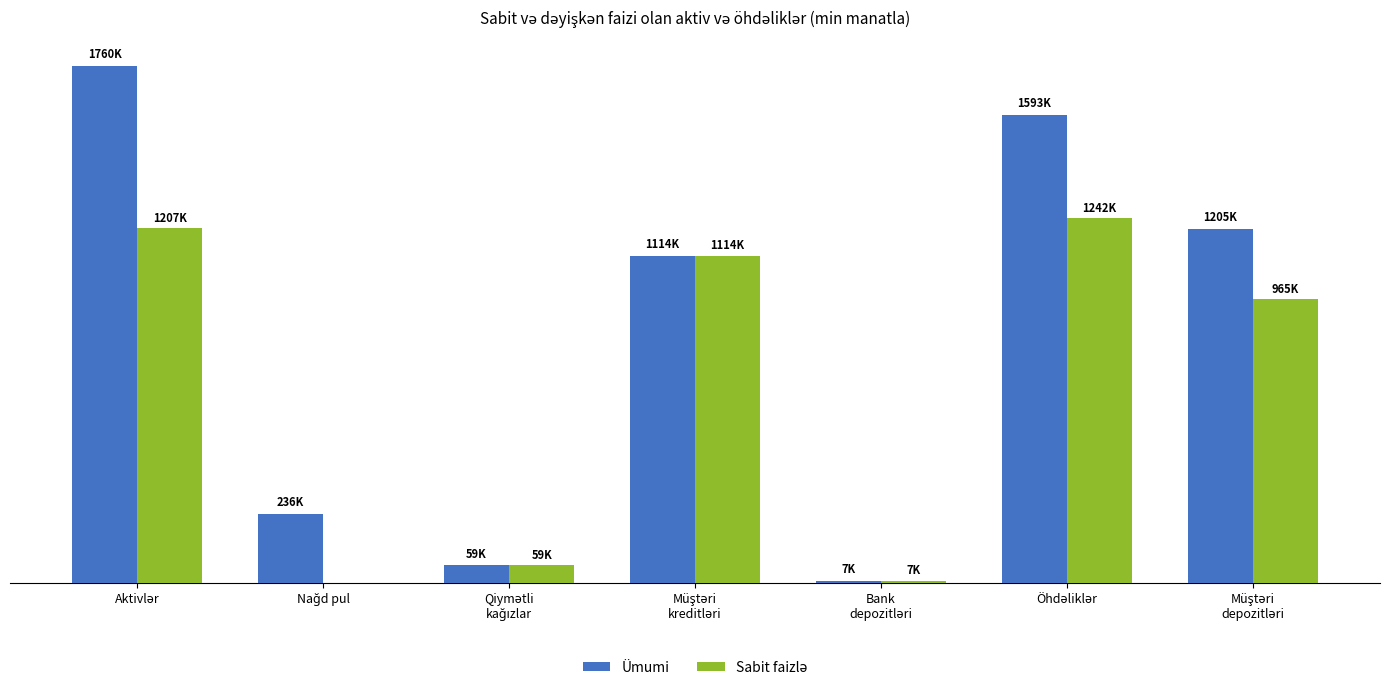

True or false: Sabit faizlə has a value of 59155.4 at Qiymətli
kağızlar.

True